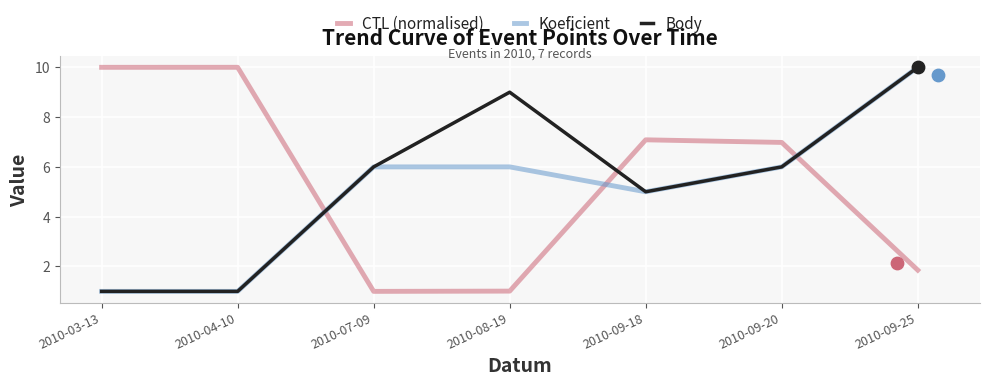

At how many categories does at least one series exceed 7?

5